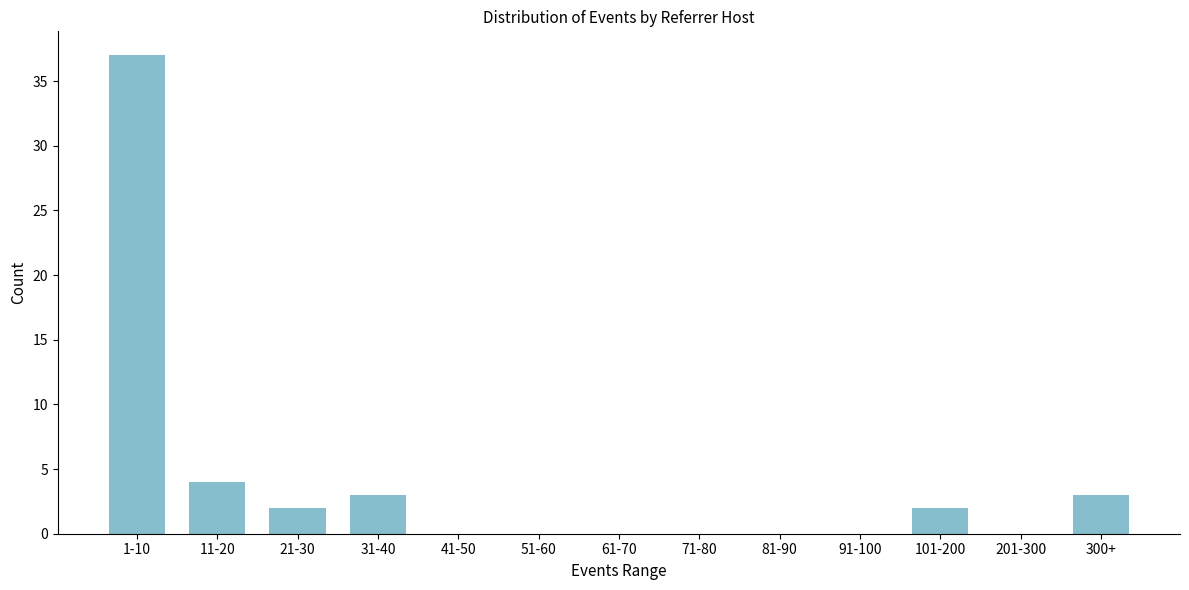

Reading left to right, transcribe all the data shown in this chart.

1-10=37	11-20=4	21-30=2	31-40=3	41-50=0	51-60=0	61-70=0	71-80=0	81-90=0	91-100=0	101-200=2	201-300=0	300+=3